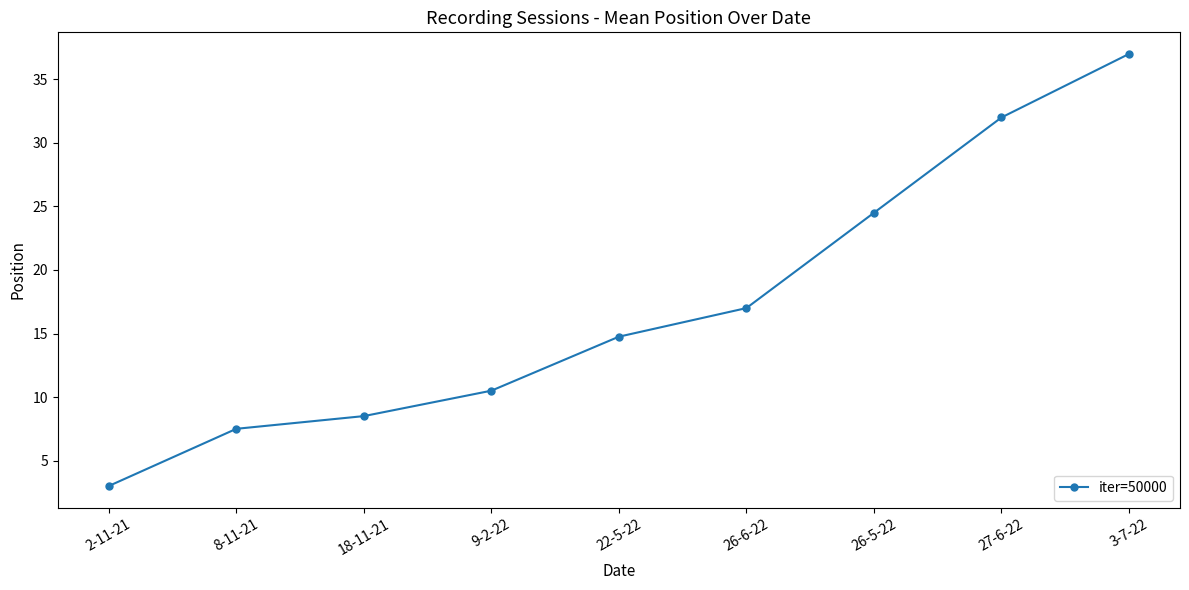

What is the difference between the maximum and second lowest values?

29.5